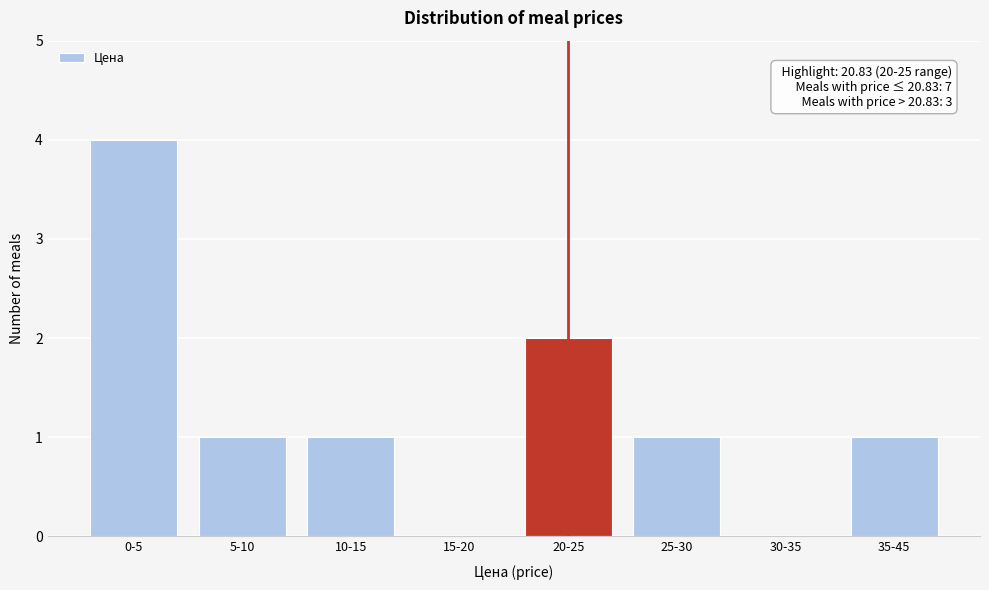

Reading left to right, what are all the values shown in this chart?

0-5=4	5-10=1	10-15=1	15-20=0	20-25=2	25-30=1	30-35=0	35-45=1